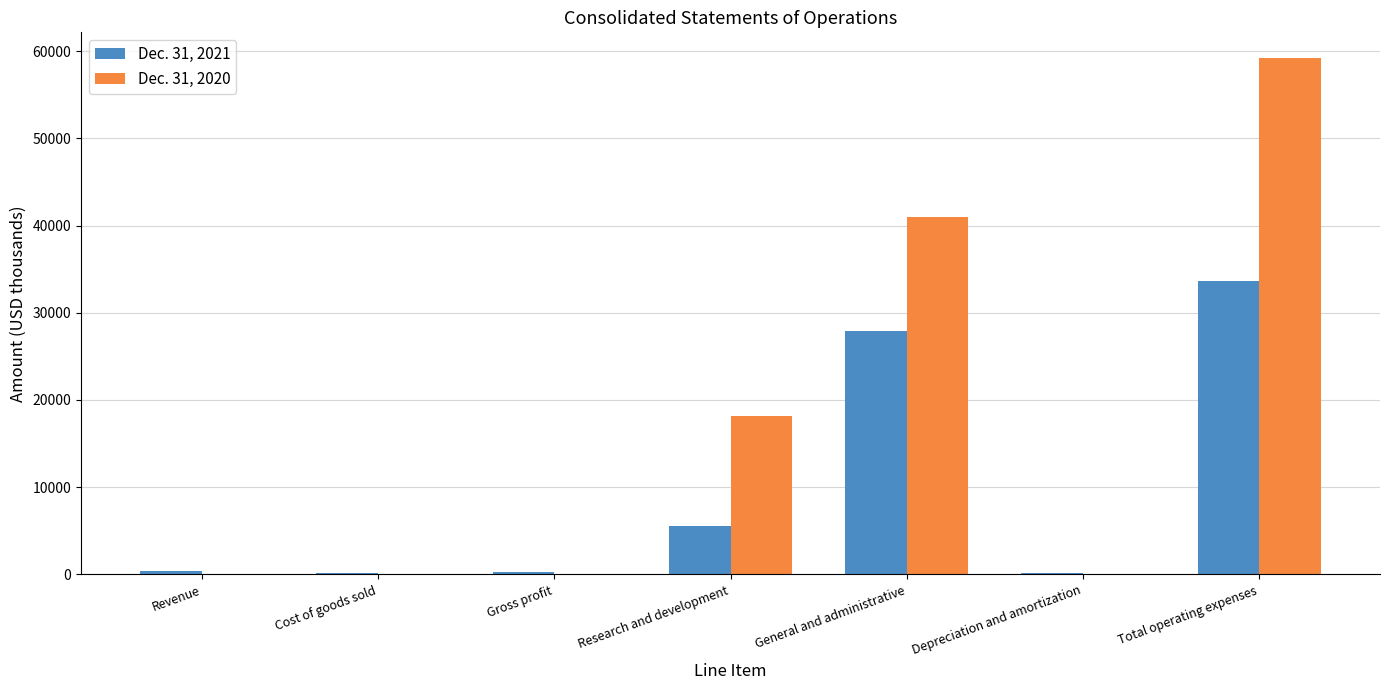

True or false: Dec. 31, 2020 has a value of -22676 at Cost of goods sold.

False